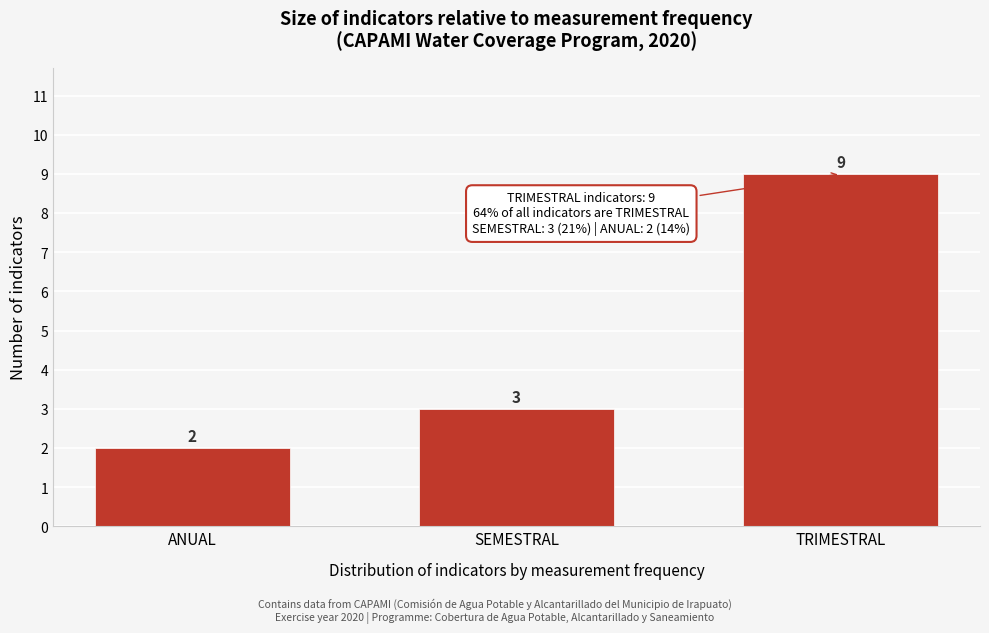

Reading left to right, transcribe all the data shown in this chart.

2	3	9